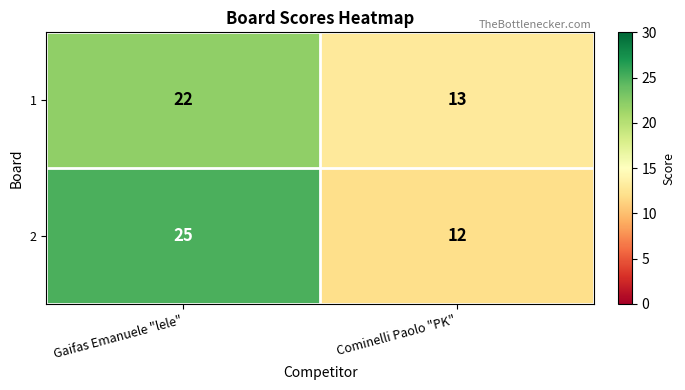

The 2 series shows 25 at Gaifas Emanuele "lele". True or false?

True